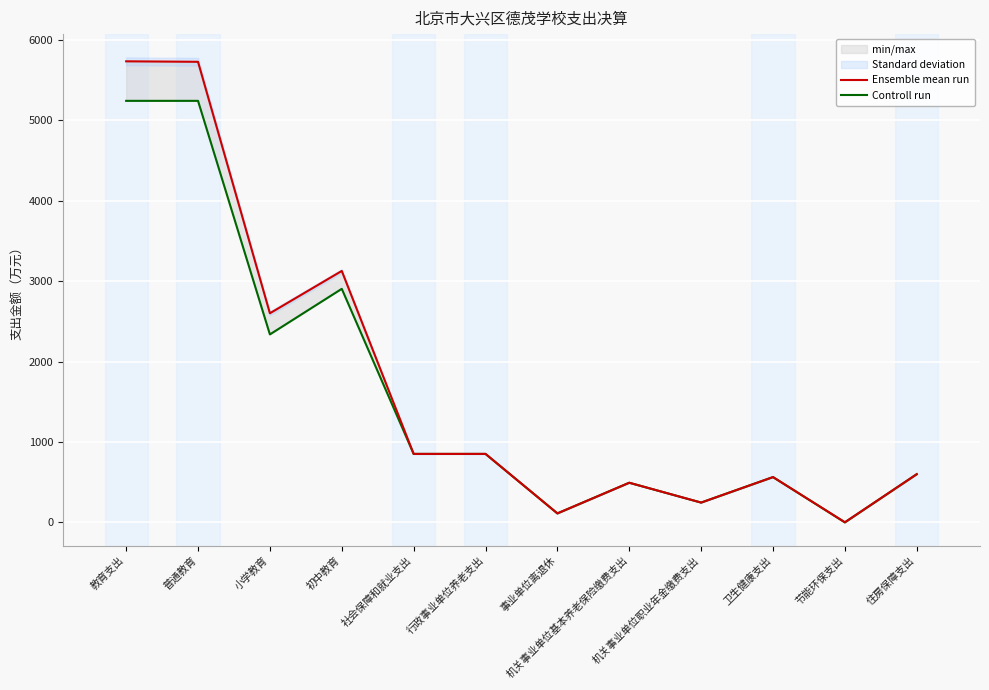

What are all the series names shown in the legend?

Ensemble mean run, Controll run